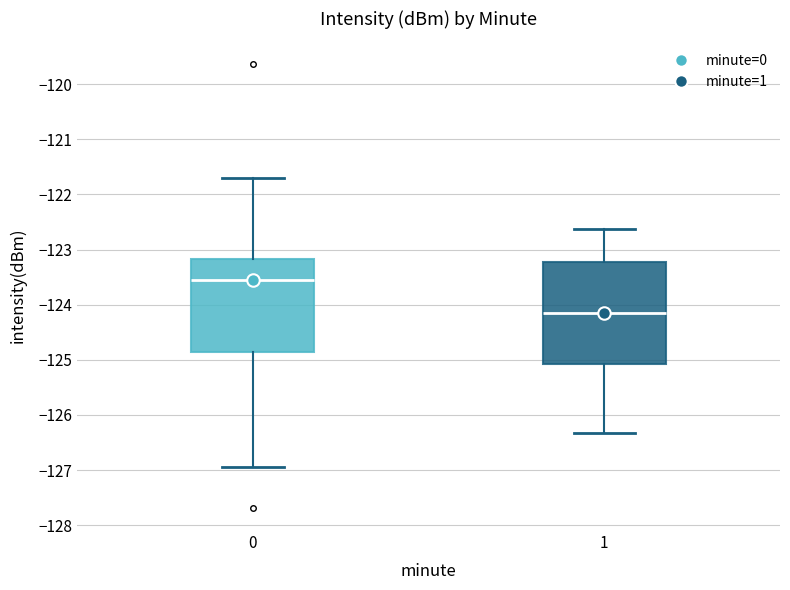

Reading left to right, read every box against the y-axis: the position of its median line, the range the box covers, and the ends of its whiskers. The values are not printed on the chart, so give them approximately, as read against the axis.

0: median -123.5, box -124.9 to -123.2, whiskers -127.0 to -121.7
1: median -124.2, box -125.1 to -123.2, whiskers -126.3 to -122.6